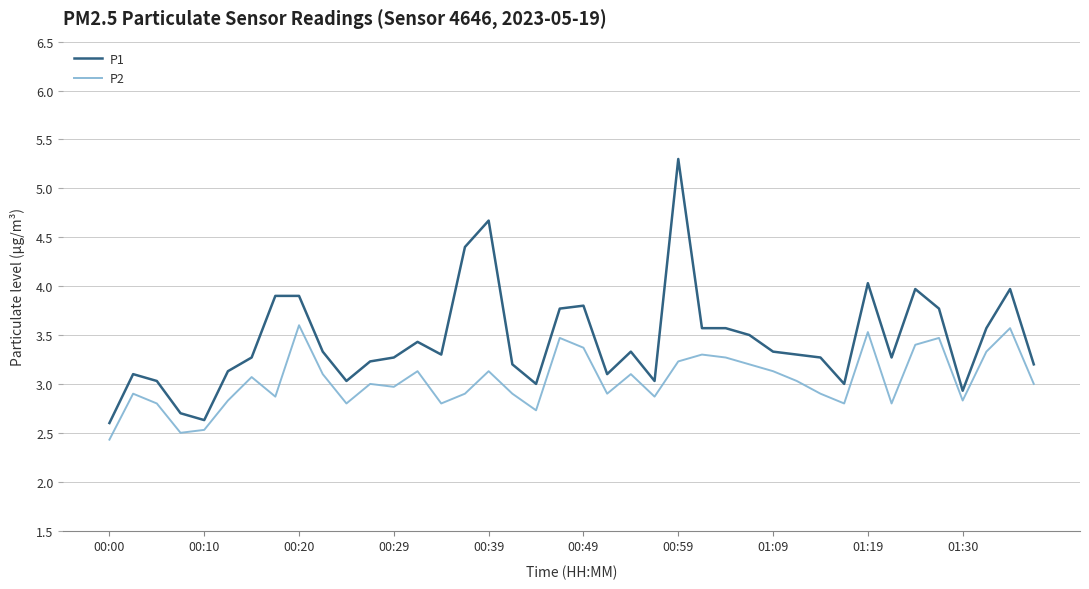

How many lines are shown in the chart?

2